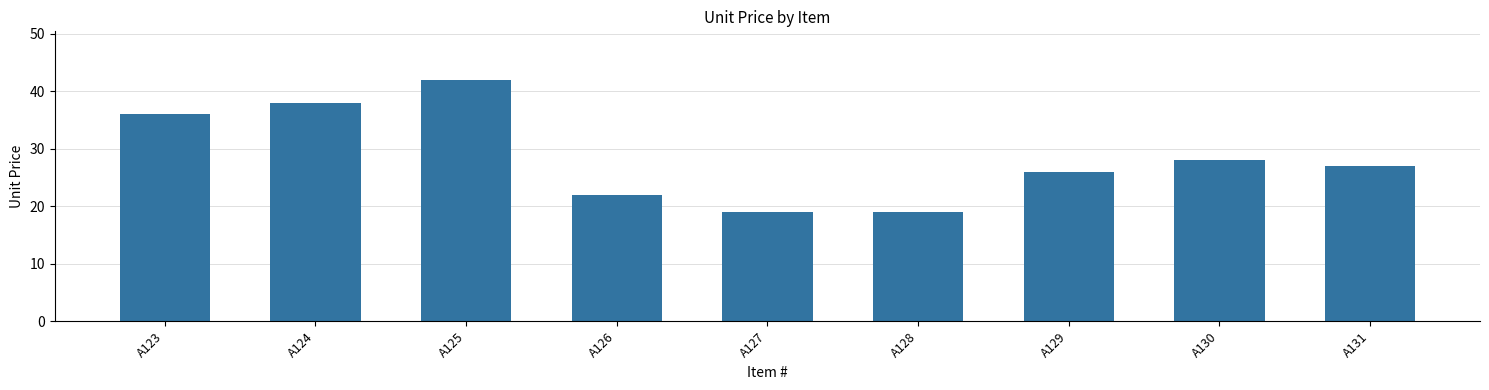

What is the value of the 7th bar from the left?

26